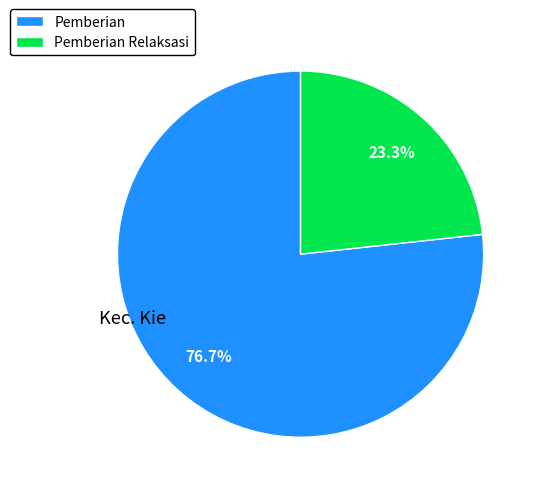

Does Pemberian Relaksasi account for over 50% of the chart?

No